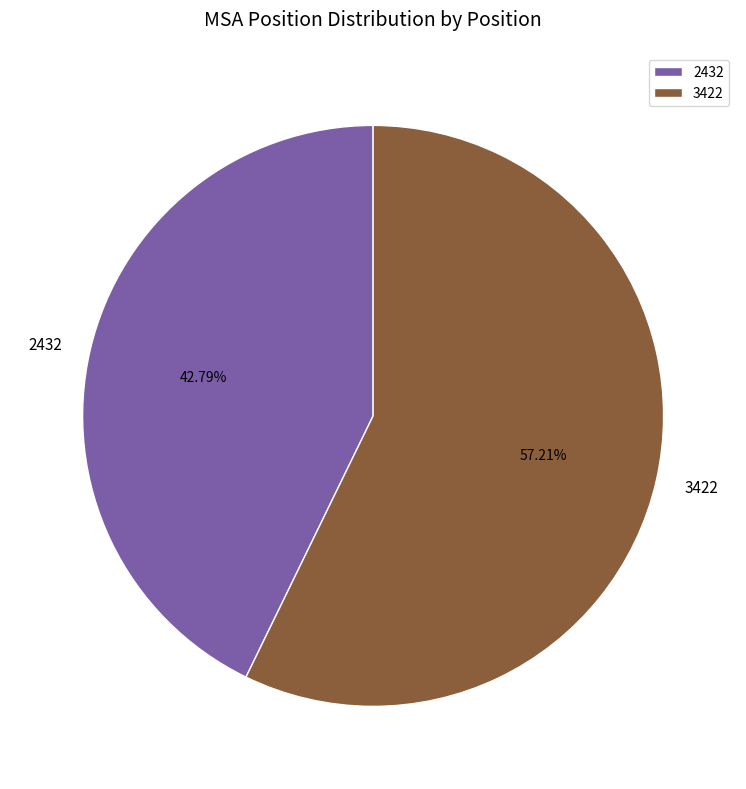

Combined, what portion of the pie is 3422 and 2432?

100.0%